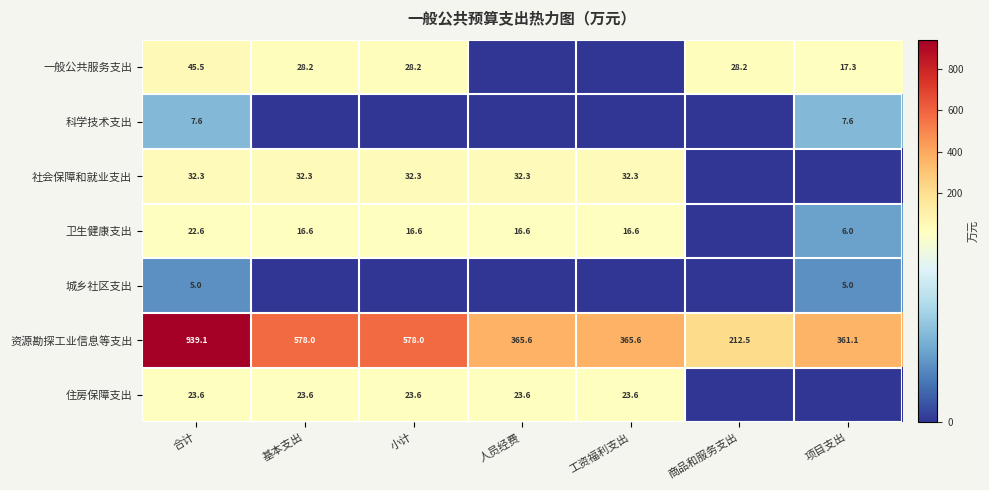

Which label corresponds to the smallest value in the chart?

人员经费